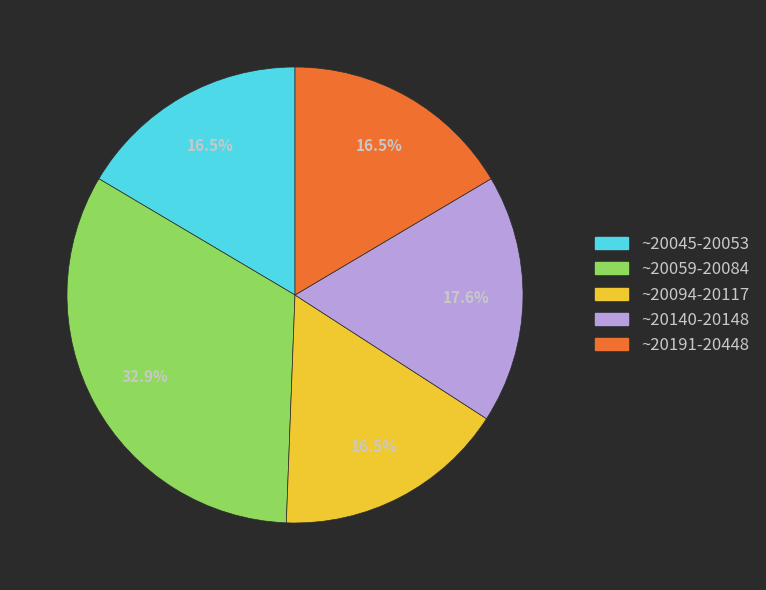

What percentage do ~20140-20148 and ~20191-20448 together represent?

34.1%